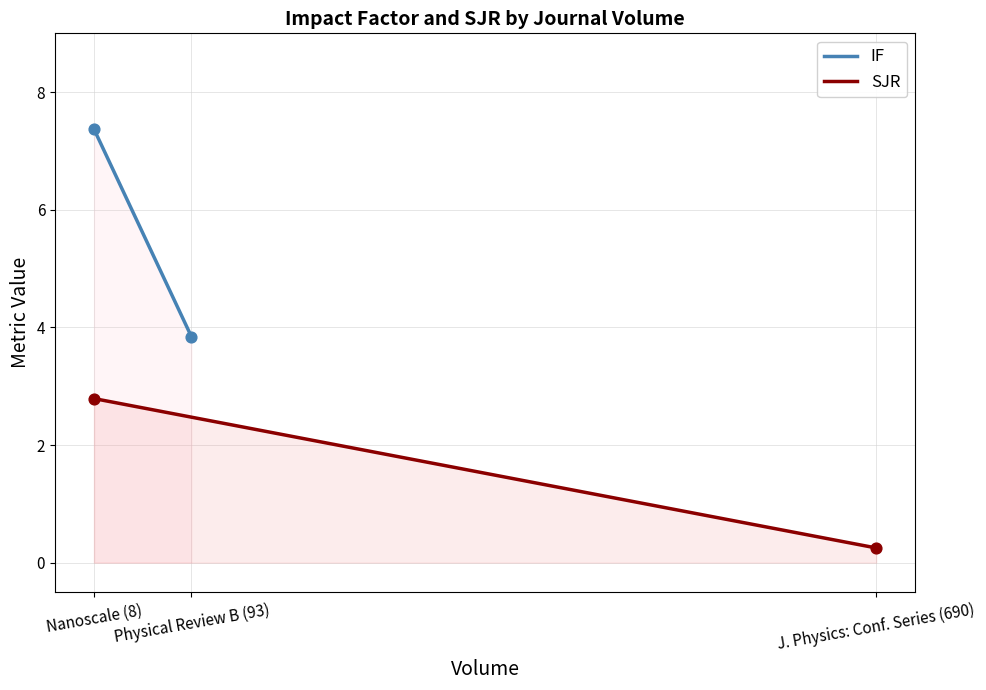

At which category is the sum across all series the highest?

Nanoscale (8)